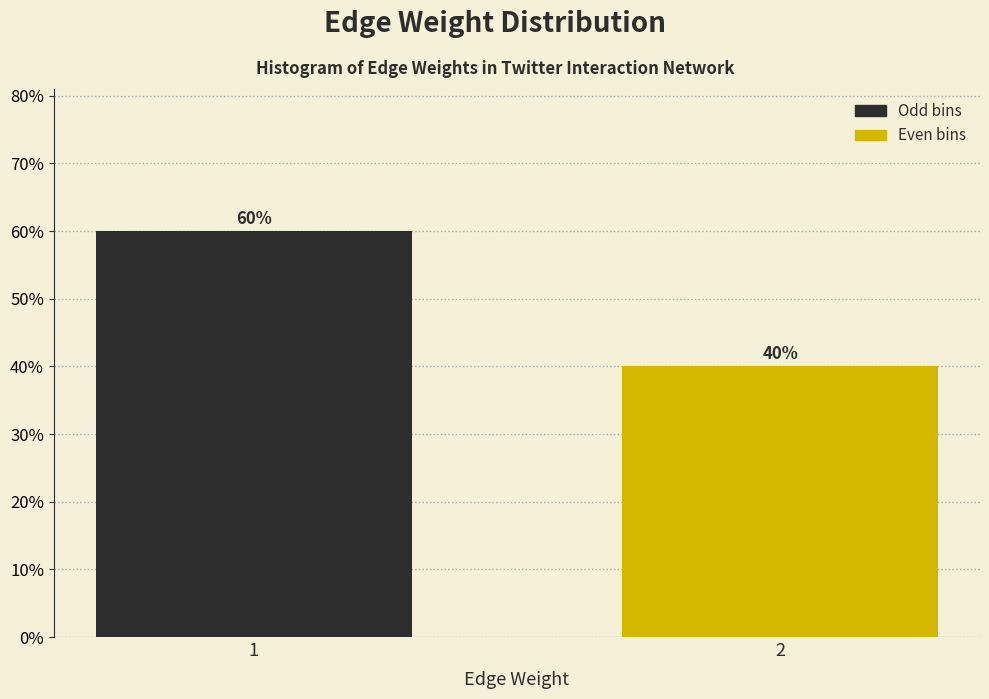

Reading left to right, what are all the values shown in this chart?

60	40